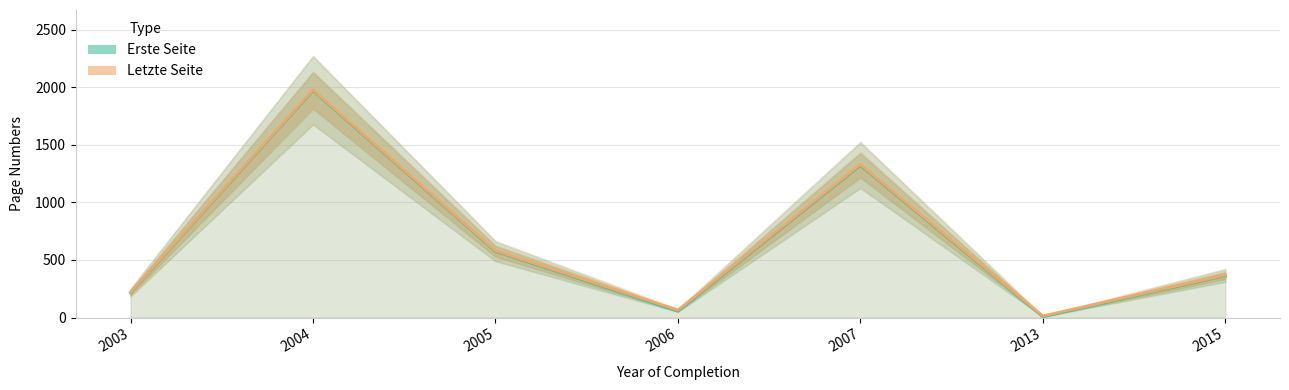

Does the chart have visible grid lines?

Yes